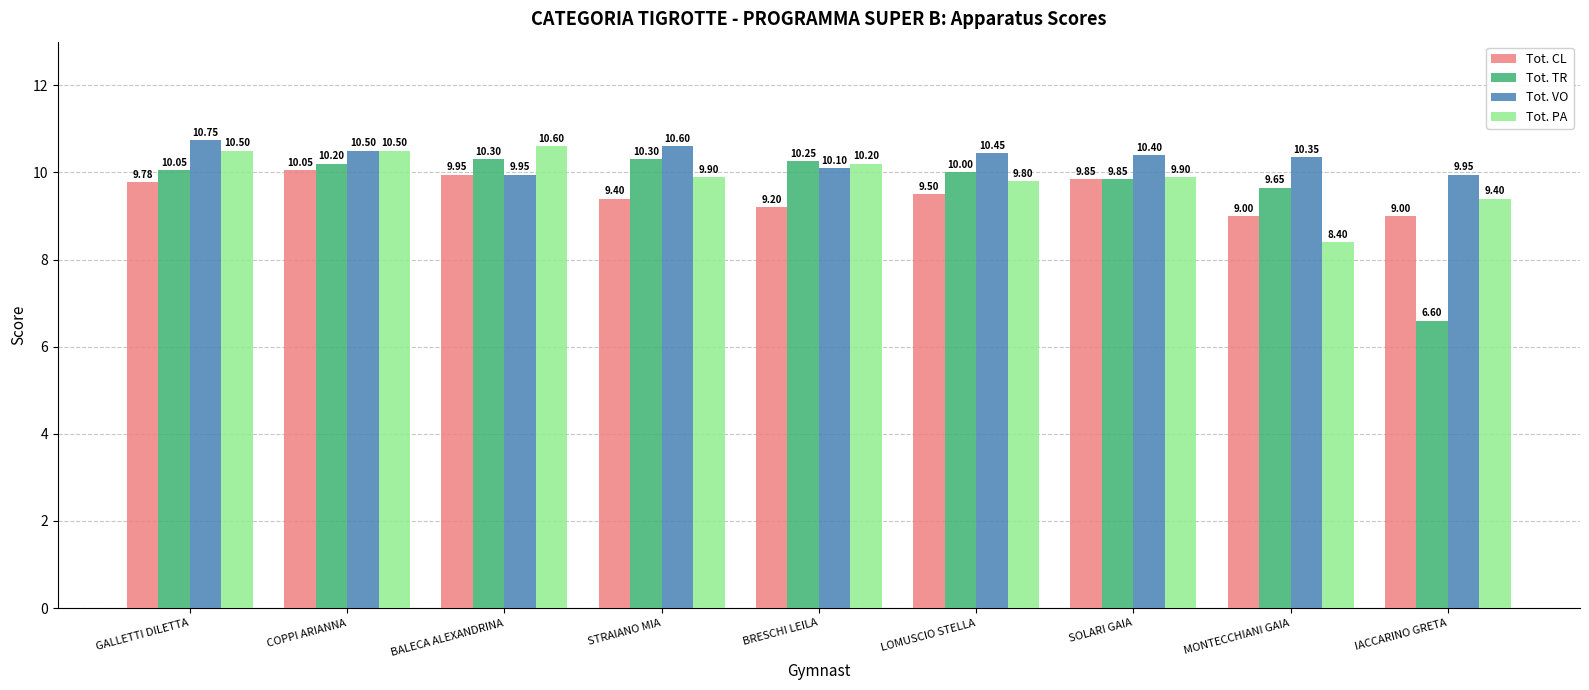

Which category has the highest value in the Tot. CL series?

COPPI ARIANNA